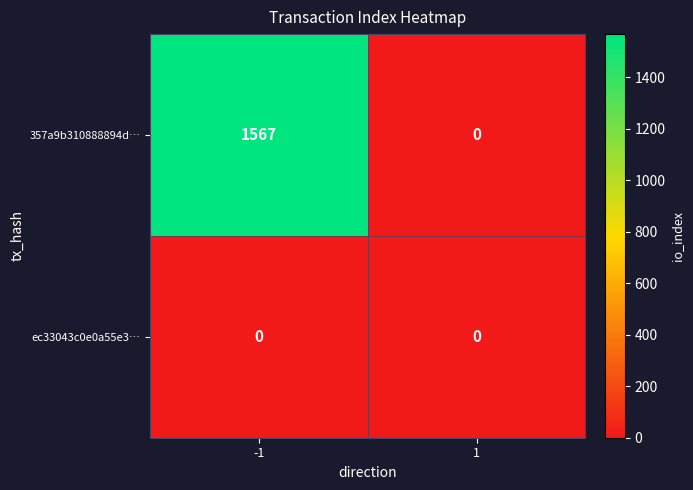

What is the total value across all series at -1?

1567